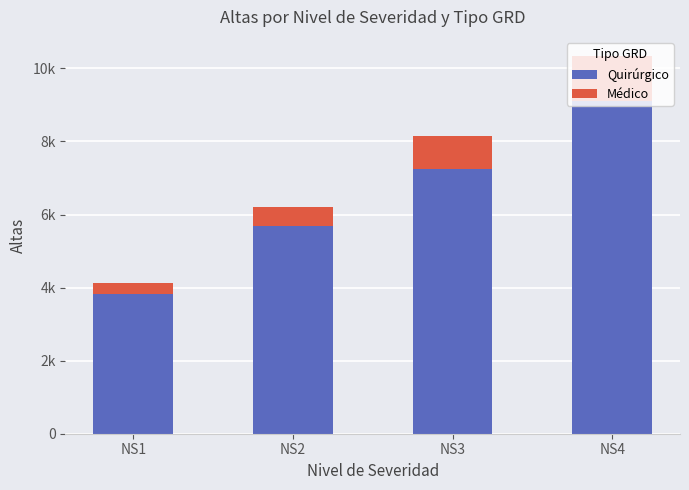

Which series changed the most between NS1 and NS2?

Quirúrgico